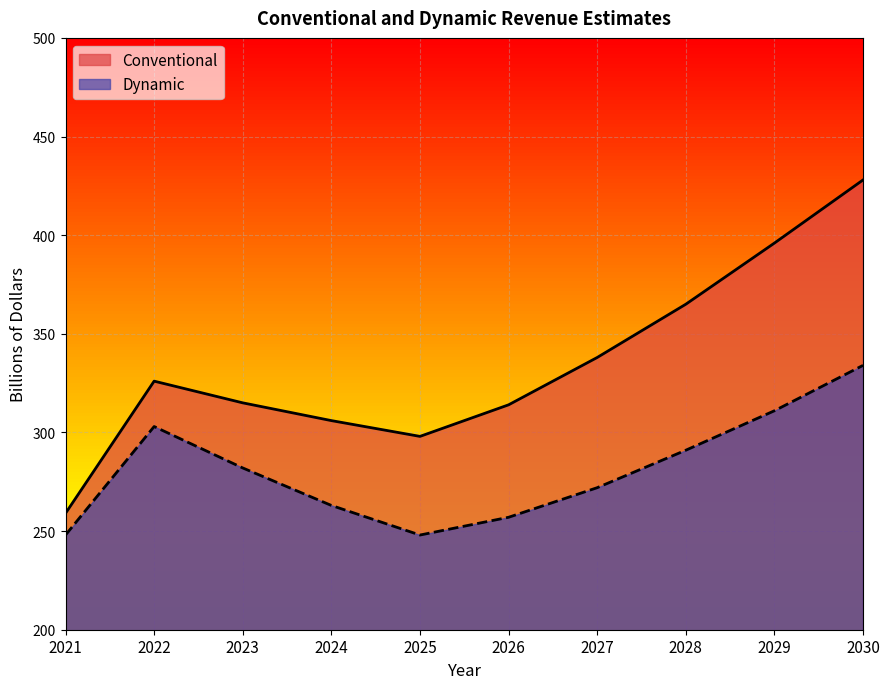

What is the difference between the Dynamic values at 2022 and 2027?

31